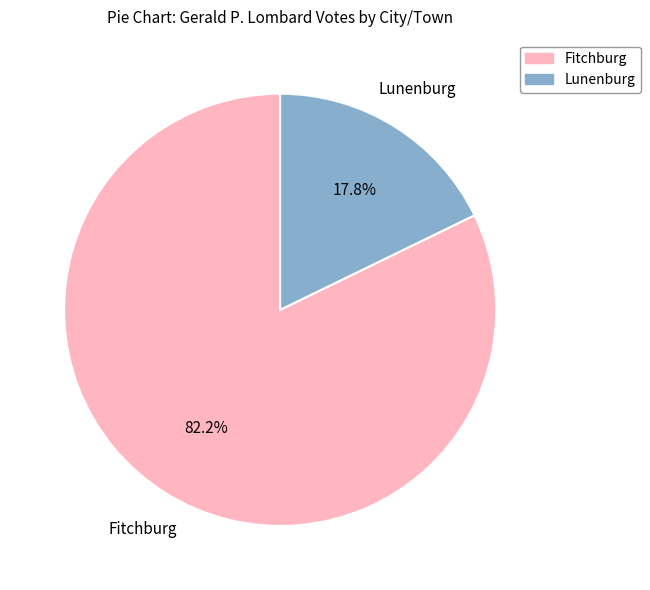

What is the largest slice in the pie chart?

Fitchburg